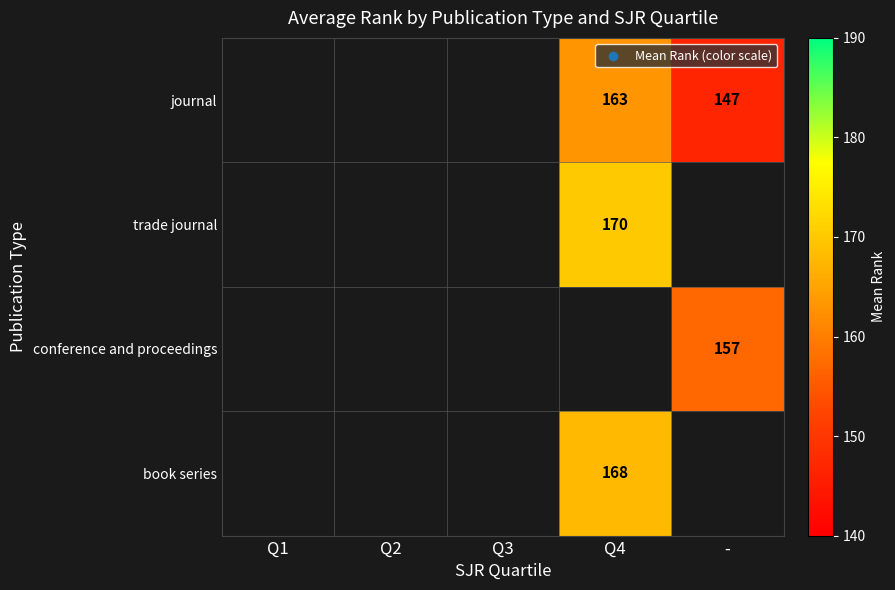

True or false: conference and proceedings has a value of 157 at -.

True